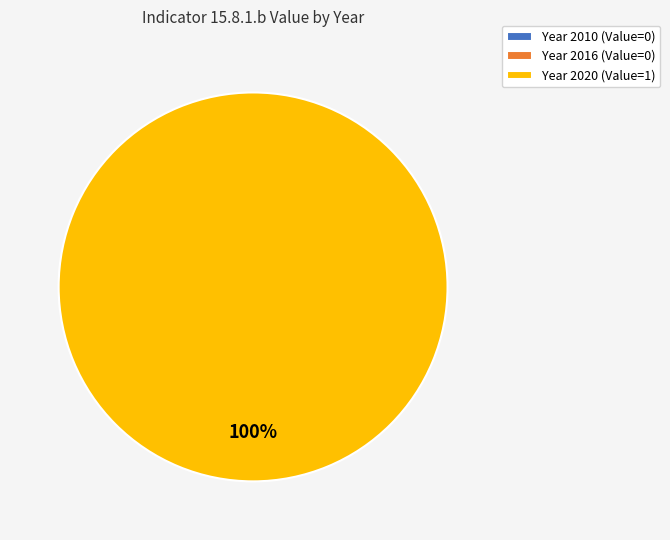

To the nearest percent, what is the difference between the 2010 and 2020 slice percentages?

100%